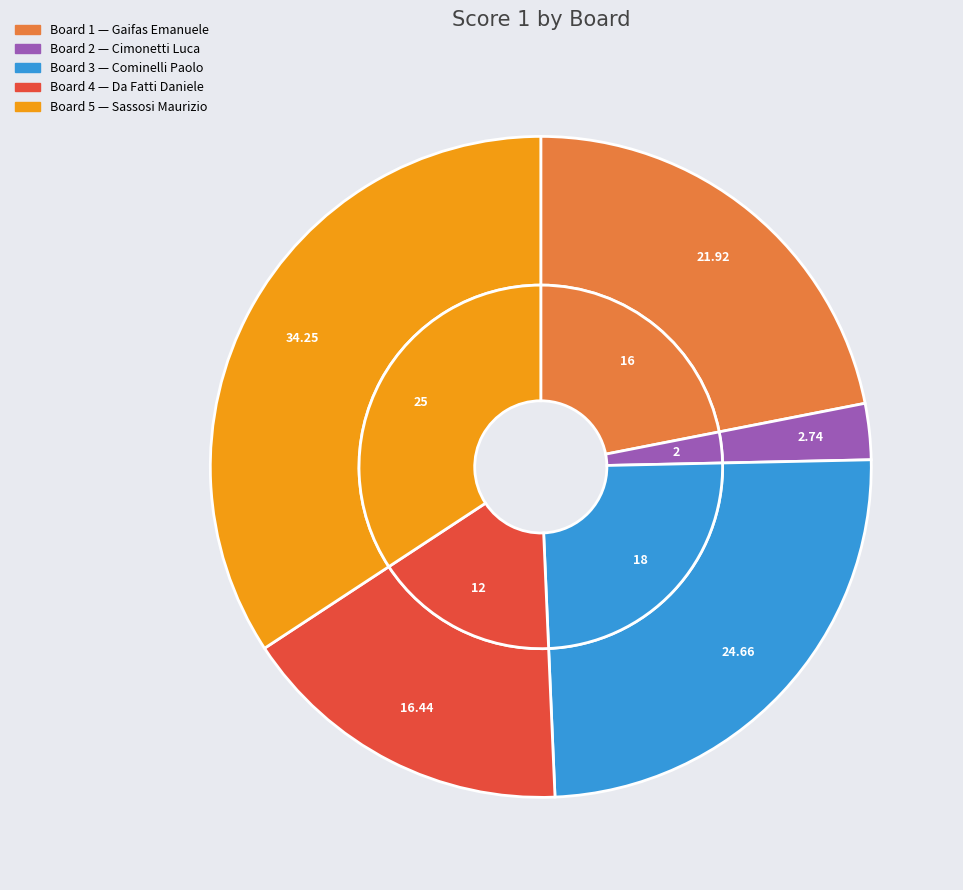

To the nearest percent, what is the average slice percentage?

20%